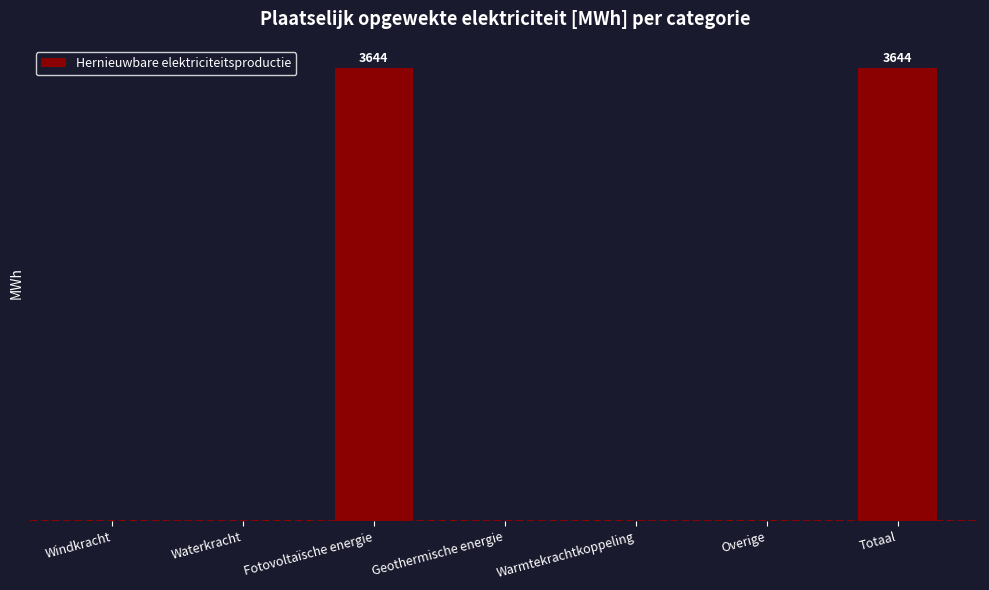

Rank the categories by value from highest to lowest.

Fotovoltaïsche energie, Totaal, Windkracht, Waterkracht, Geothermische energie, Warmtekrachtkoppeling, Overige